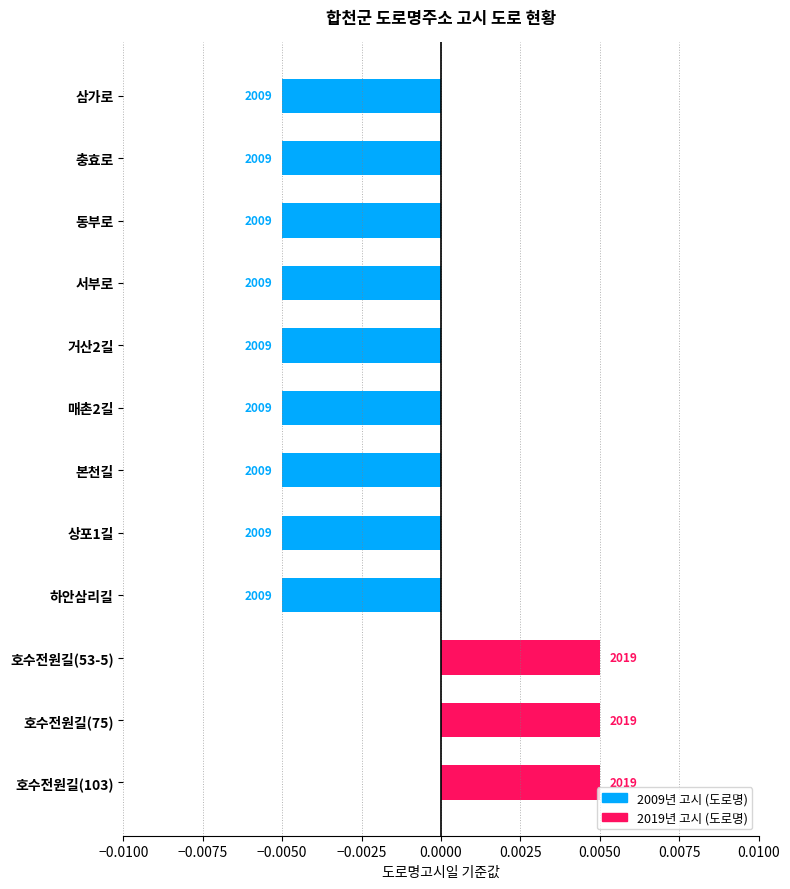

At which category does the chart reach its minimum across all series?

삼가로